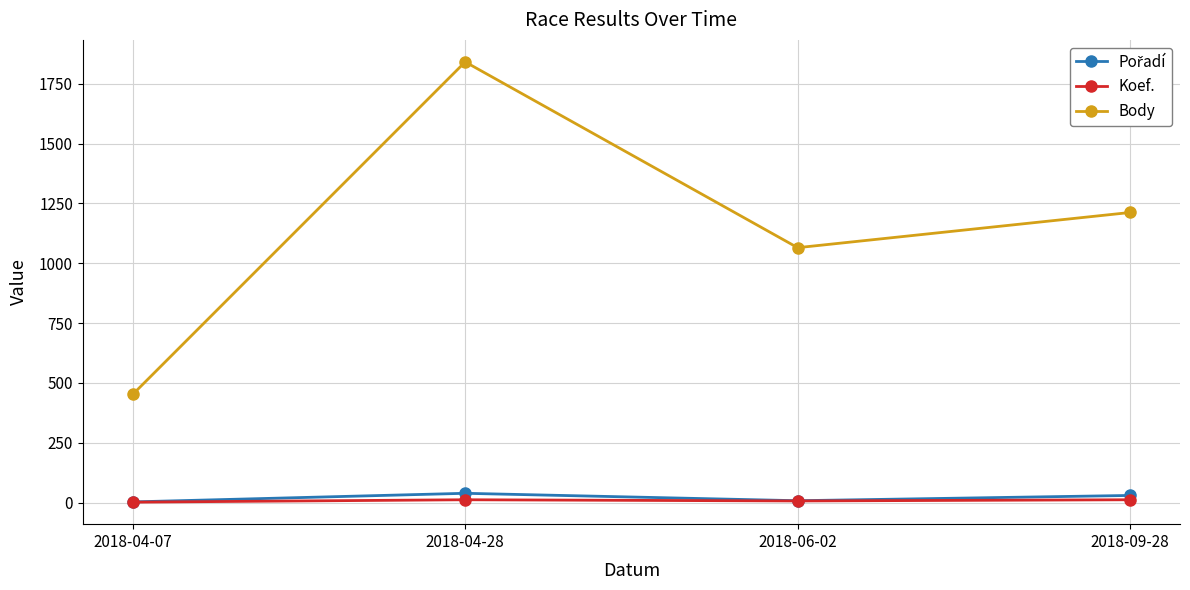

True or false: Body and Koef. intersect in this chart.

False